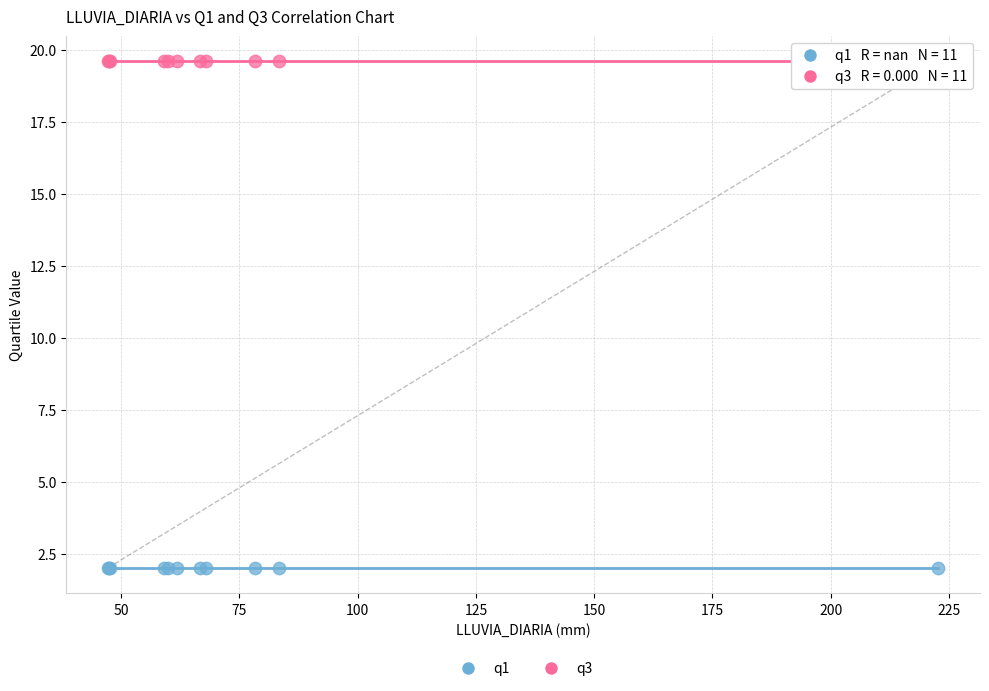

Which series contains the highest Y value?

q3